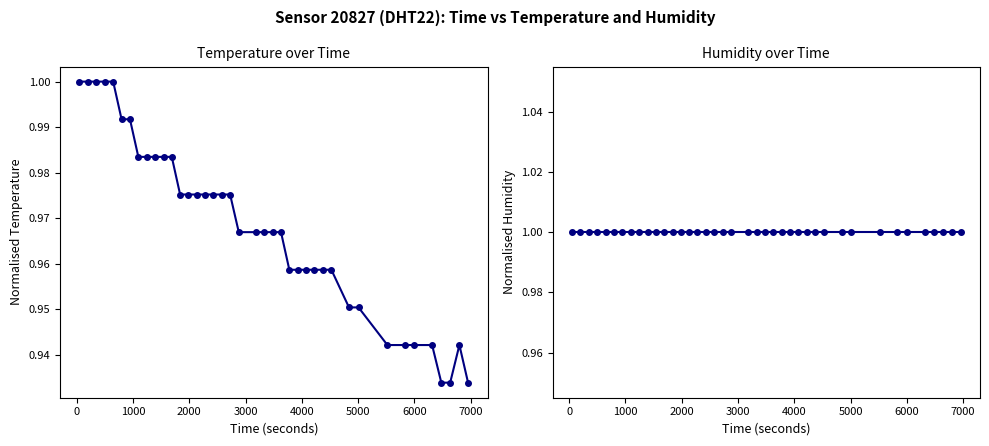

How many lines are shown in the chart?

2